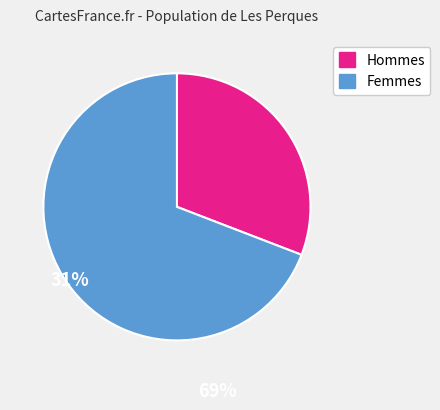

Is there any slice that represents more than half of the pie?

Yes